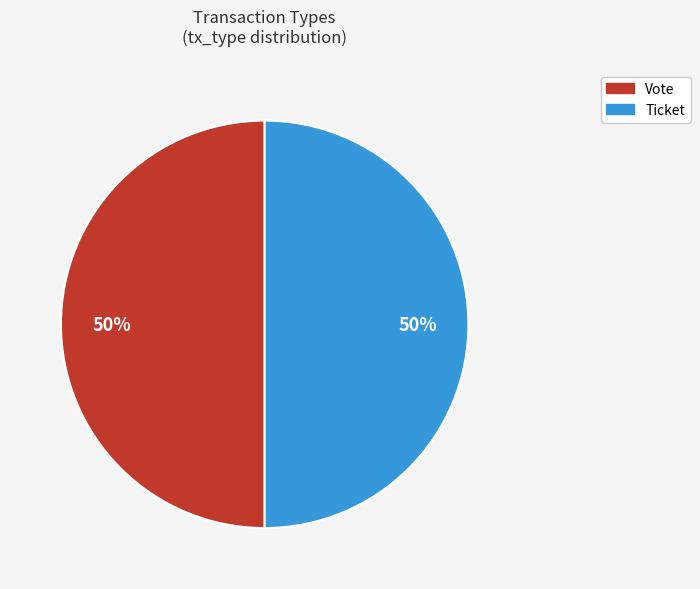

What percentage is the Vote slice, to the nearest percent?

50%